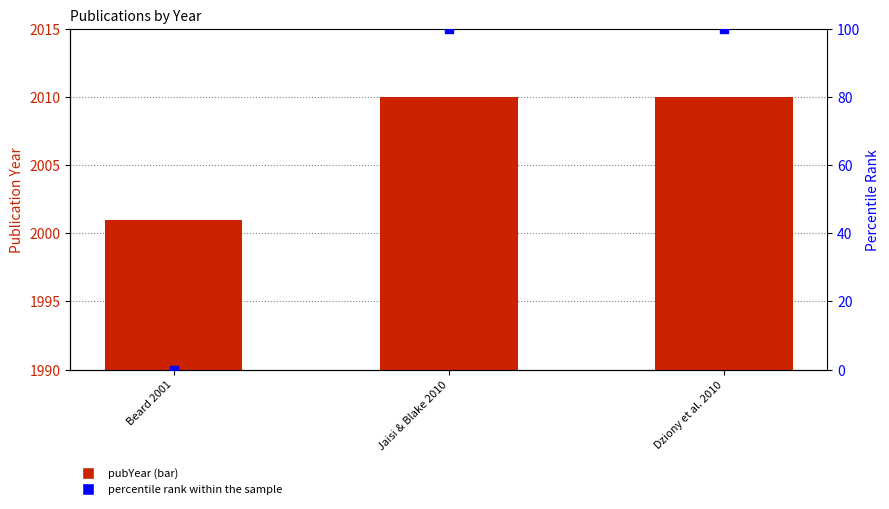

At how many categories does at least one series exceed 900?

3